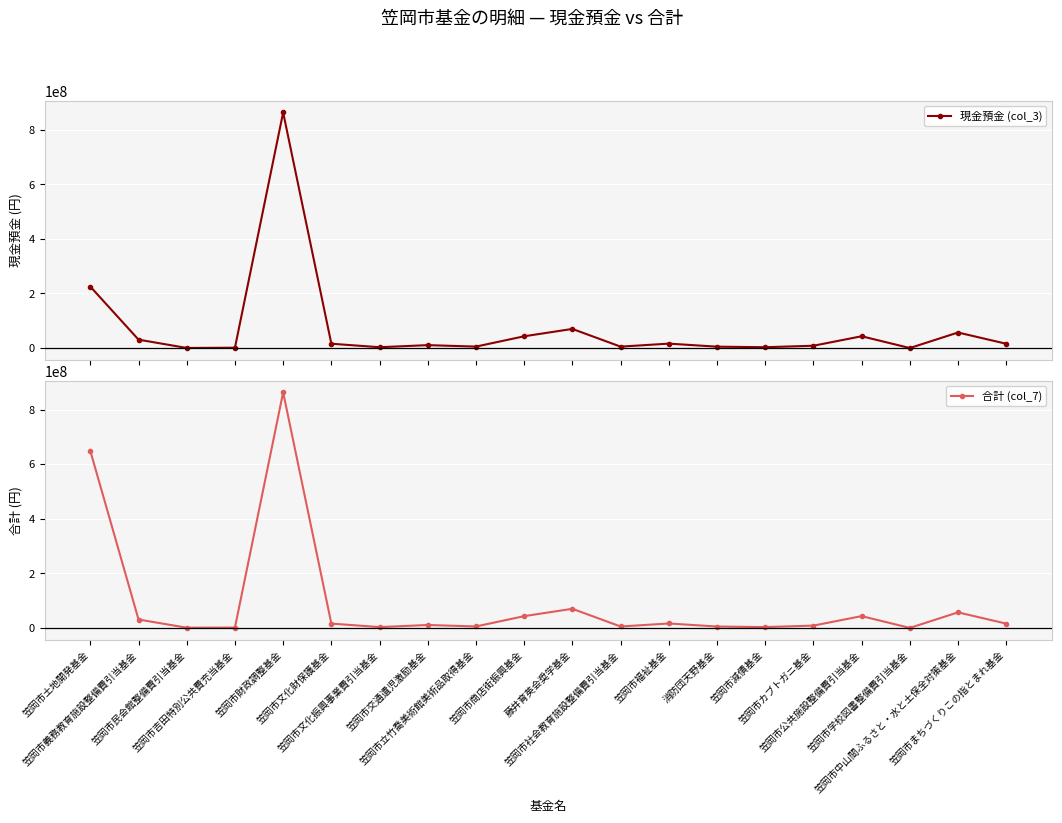

Reading left to right, transcribe all the data shown in this chart.

現金預金 (col_3): 笠岡市土地開発基金=225148345	笠岡市義務教育施設整備費引当基金=30749066	笠岡市民会館整備費引当基金=298068	笠岡市吉田特別公共費充当基金=1219100	笠岡市財政調整基金=863134807	笠岡市文化財保護基金=15768057	笠岡市文化振興事業費引当基金=2985033	笠岡市交通遺児激励基金=10620672	笠岡市立竹喬美術館美術品取得基金=5253216	笠岡市商店街振興基金=43093869	藤井育英会奨学基金=70000000	笠岡市社会教育施設整備費引当基金=5135272	笠岡市福祉基金=16163982	消防団天野基金=5006672	笠岡市減債基金=3037445	笠岡市カブトガニ基金=8409567	笠岡市公共施設整備費引当基金=43172954	笠岡市学校図書整備費引当基金=7308	笠岡市中山間ふるさと・水と土保全対策基金=56910931	笠岡市まちづくりこの指とまれ基金=15657623
合計 (col_7): 笠岡市土地開発基金=648300000	笠岡市義務教育施設整備費引当基金=30749066	笠岡市民会館整備費引当基金=748068	笠岡市吉田特別公共費充当基金=1219100	笠岡市財政調整基金=863134807	笠岡市文化財保護基金=15768057	笠岡市文化振興事業費引当基金=2985033	笠岡市交通遺児激励基金=10620672	笠岡市立竹喬美術館美術品取得基金=5253216	笠岡市商店街振興基金=43093869	藤井育英会奨学基金=70000000	笠岡市社会教育施設整備費引当基金=5135272	笠岡市福祉基金=16163982	消防団天野基金=5006672	笠岡市減債基金=3037445	笠岡市カブトガニ基金=8409567	笠岡市公共施設整備費引当基金=43172954	笠岡市学校図書整備費引当基金=7308	笠岡市中山間ふるさと・水と土保全対策基金=56910931	笠岡市まちづくりこの指とまれ基金=15657623